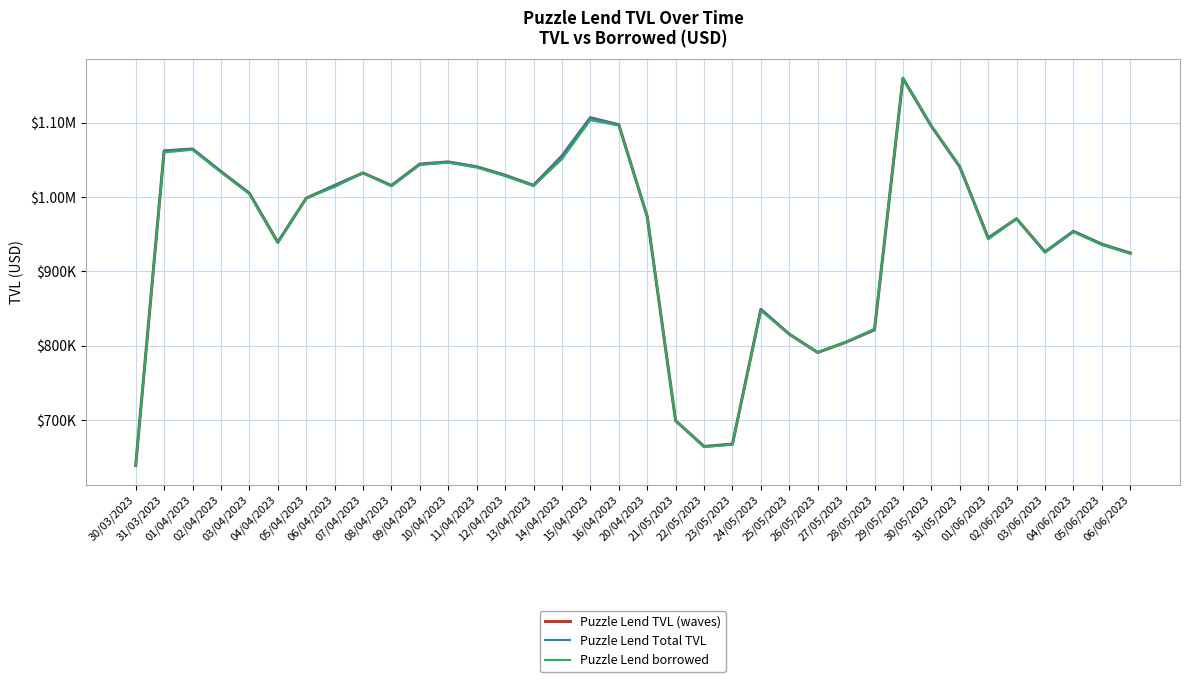

Which series has the largest range (max minus min)?

Puzzle Lend borrowed